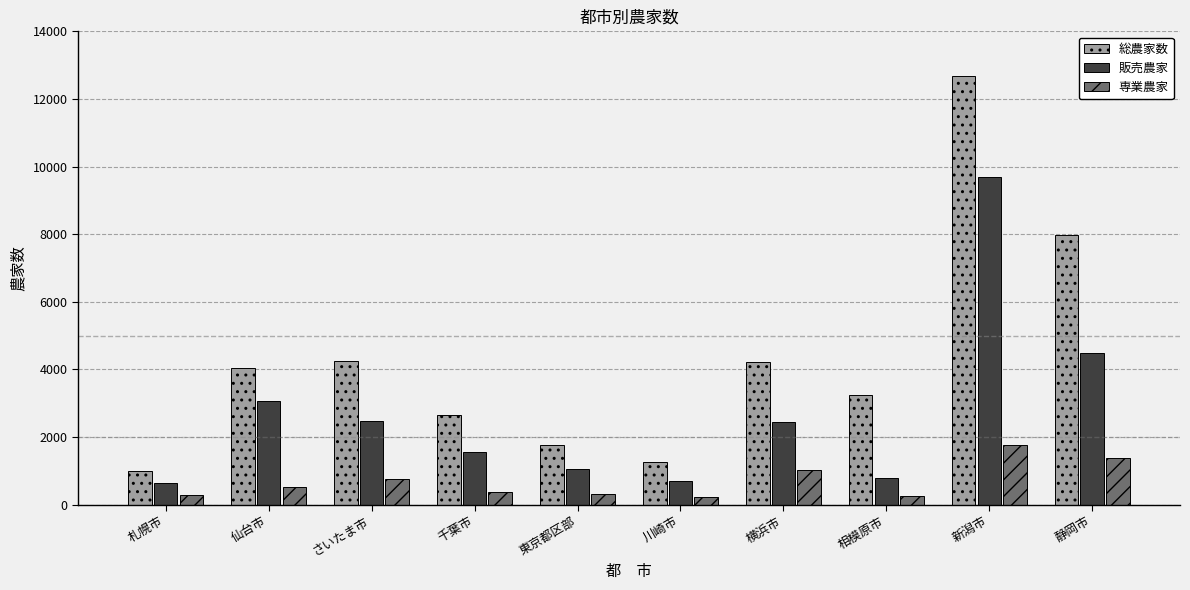

Where is 専業農家 nearest to the value 996?

横浜市